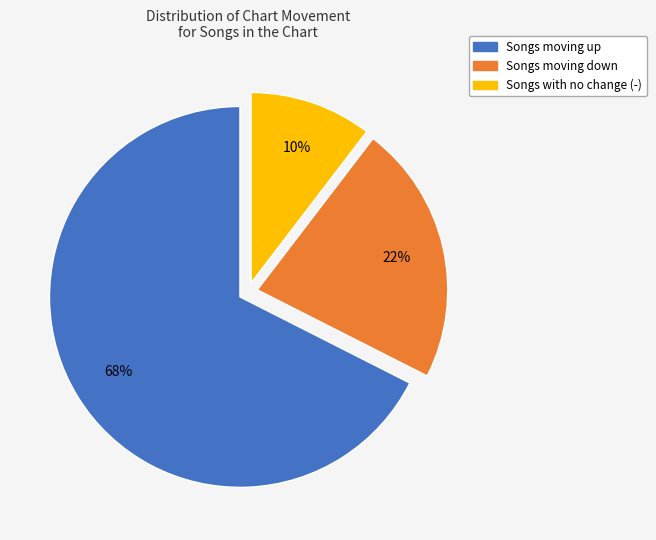

To the nearest percent, what is the average slice percentage?

33%